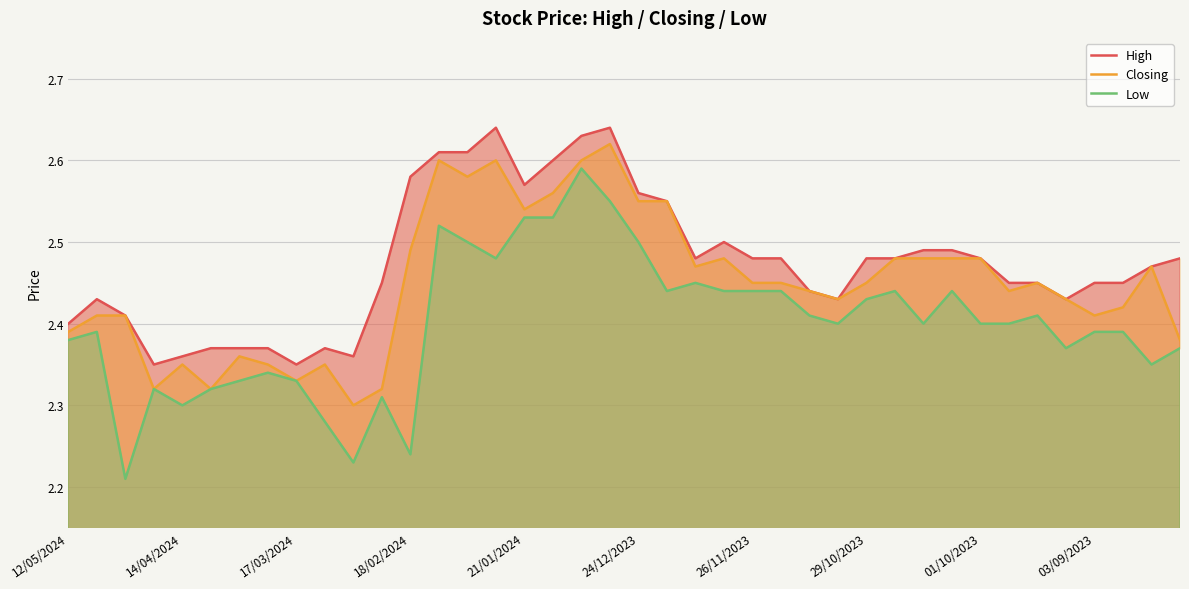

What is the highest value of the Closing series?

2.6